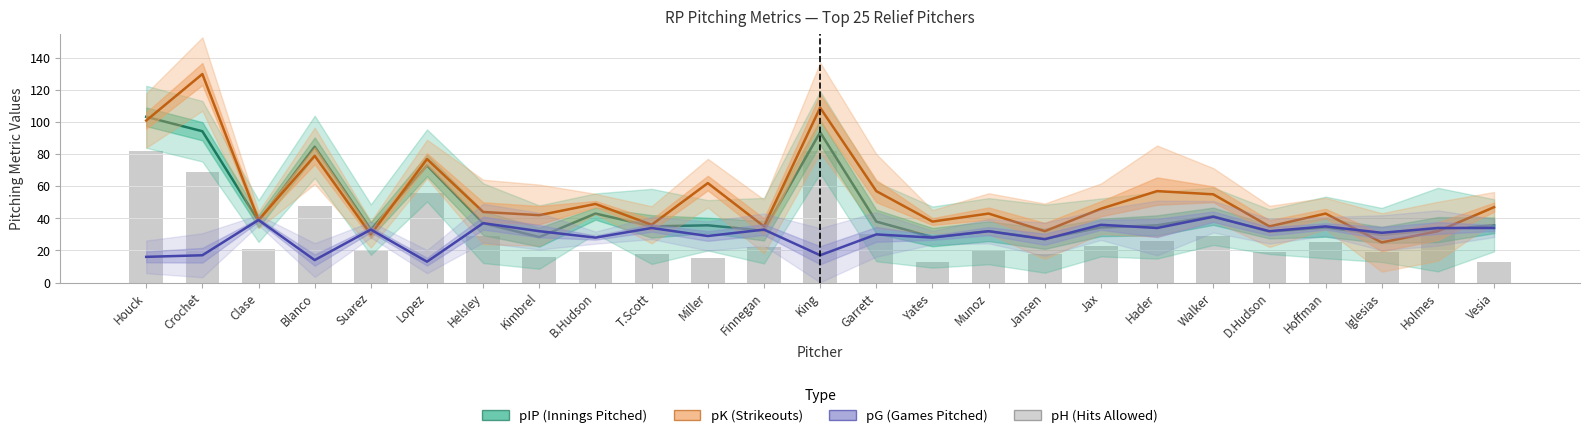

At which label is pIP (Innings Pitched) closest to 65?

Lopez